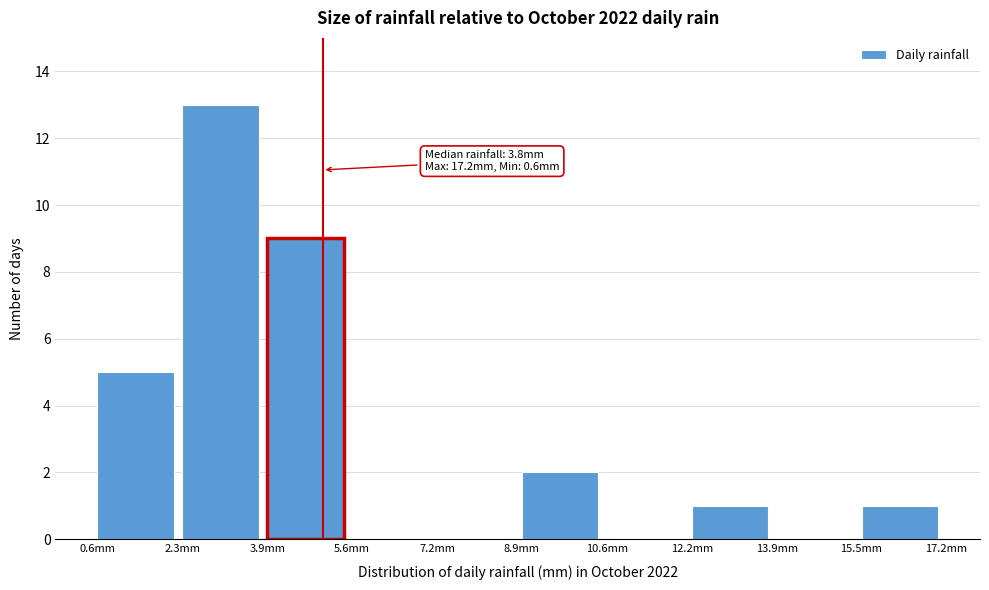

Over which range of the x-axis is the bar tallest?

2.26 to 3.92